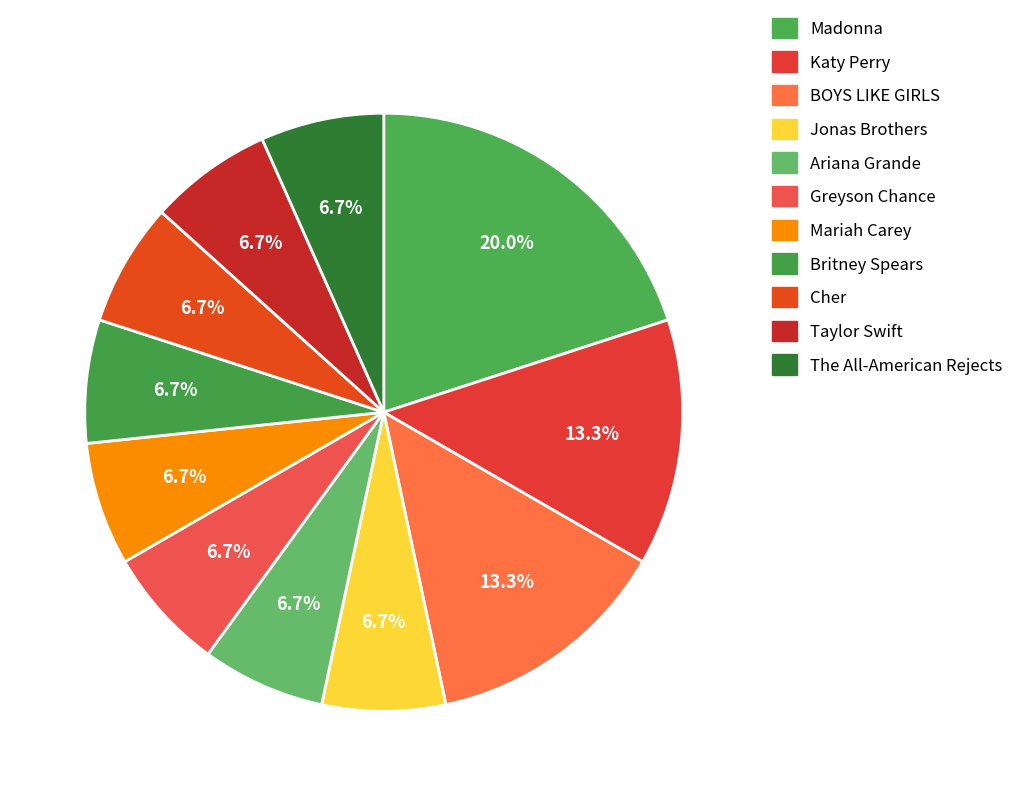

What percentage do The All-American Rejects and Katy Perry together represent?

20.0%